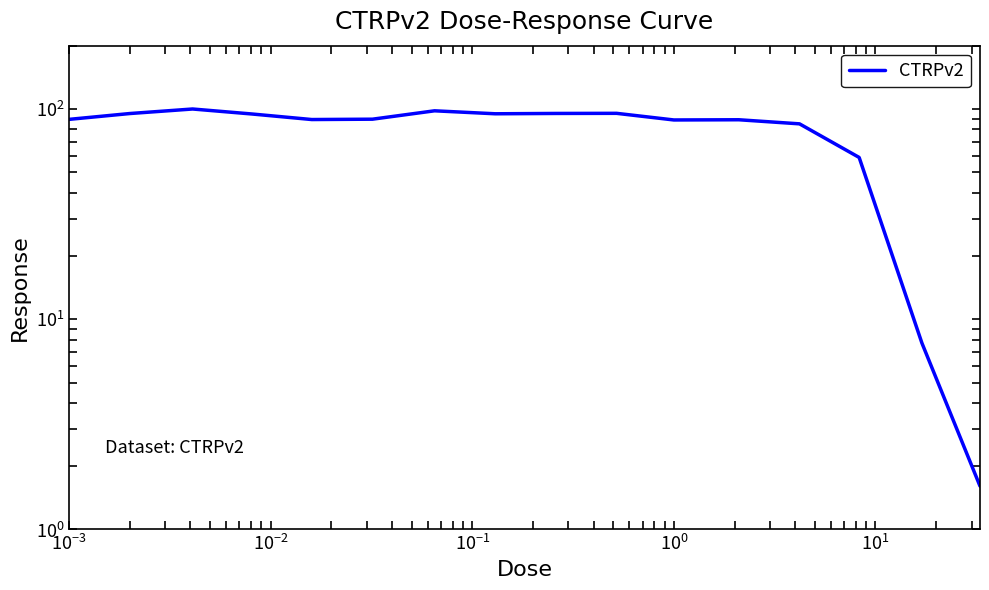

How many lines are shown in the chart?

1